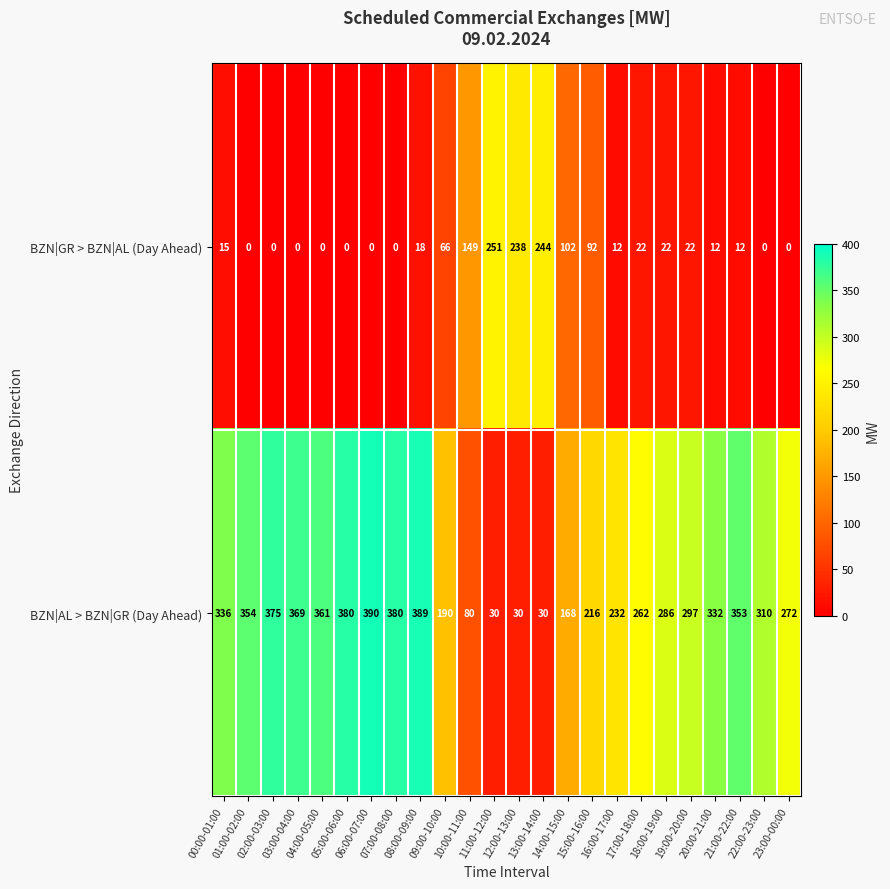

Which series has the widest spread of values?

BZN|AL > BZN|GR (Day Ahead)